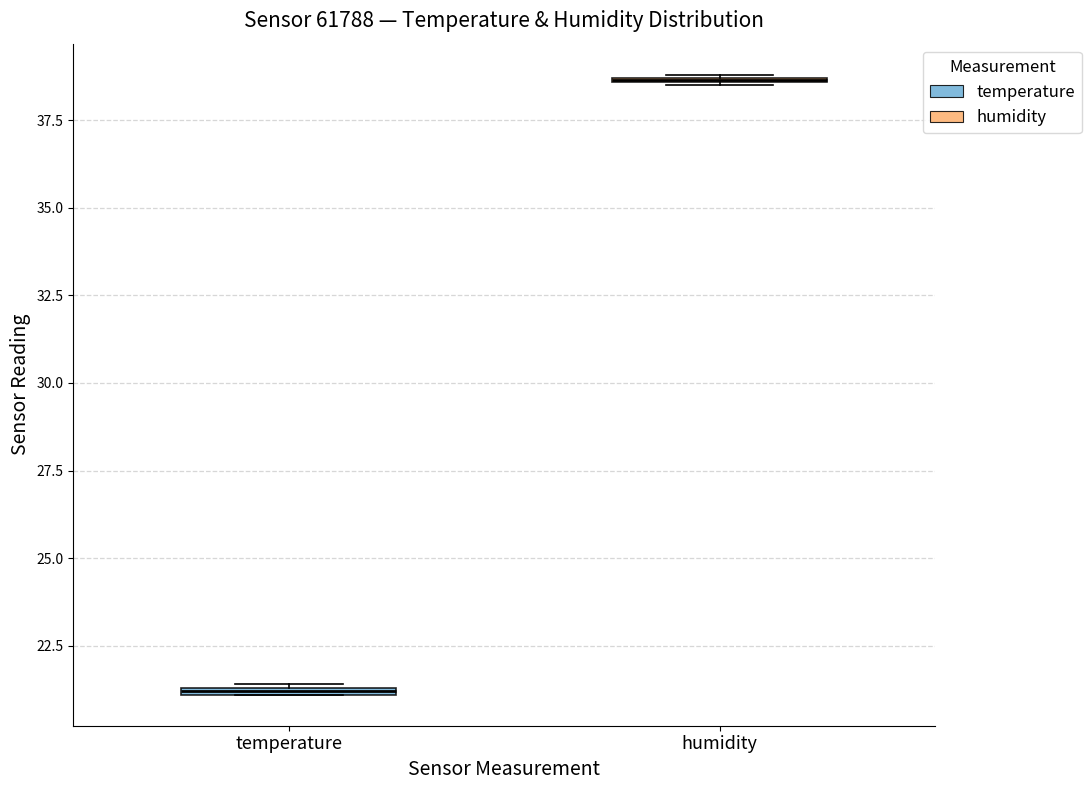

Where is the upper edge of the box for temperature on the y-axis? The values are not printed on the chart, so give them approximately, as read against the axis.

21.5